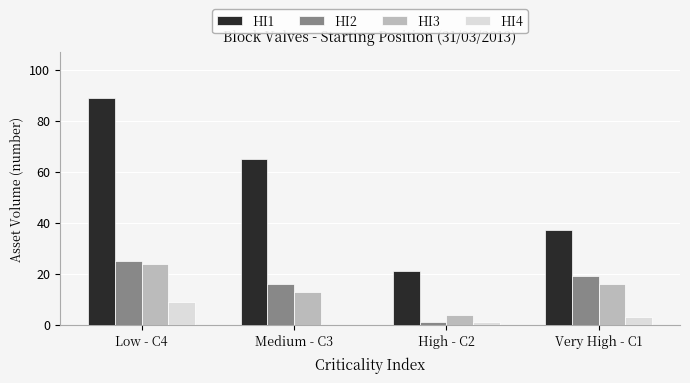

Are the bars horizontal?

No